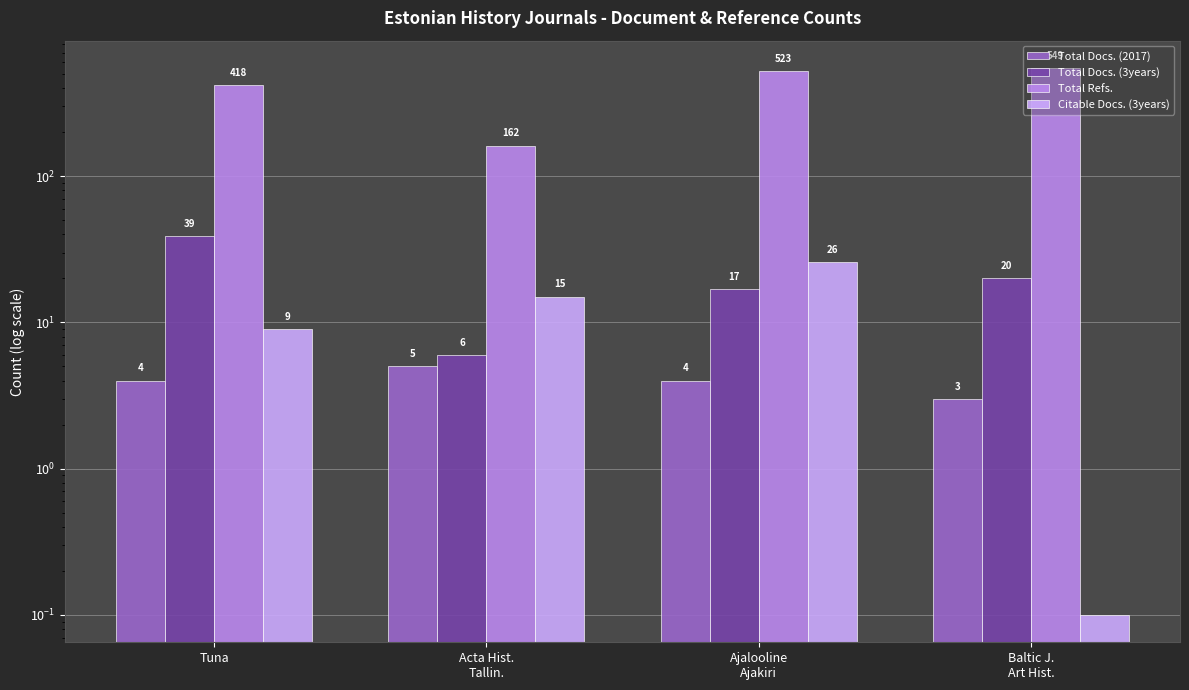

Are the bars grouped side by side (vs. stacked)?

Yes